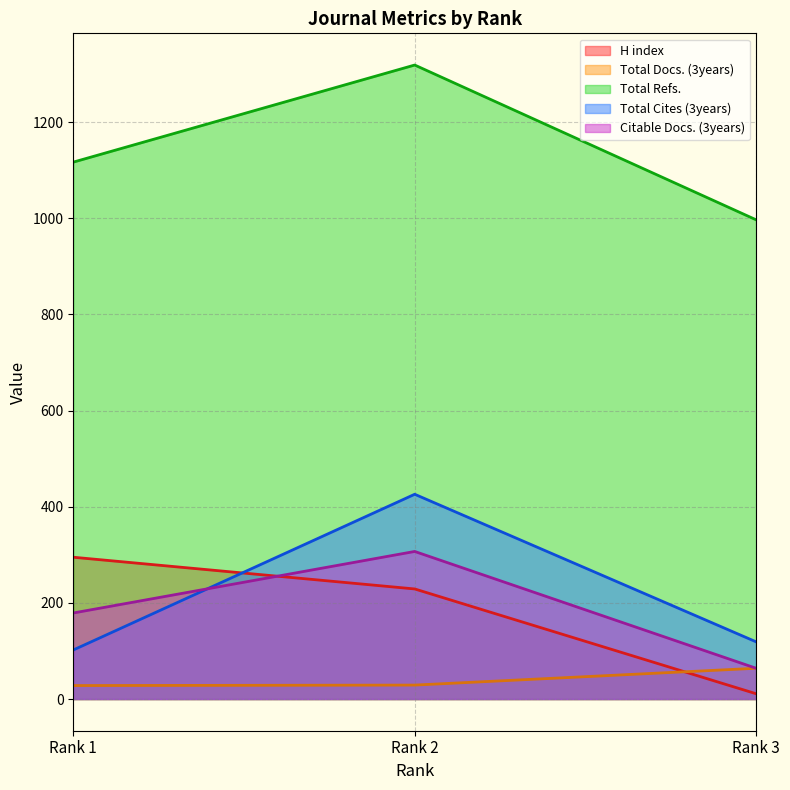

What is the difference between the highest and lowest values at Rank 2?

1290